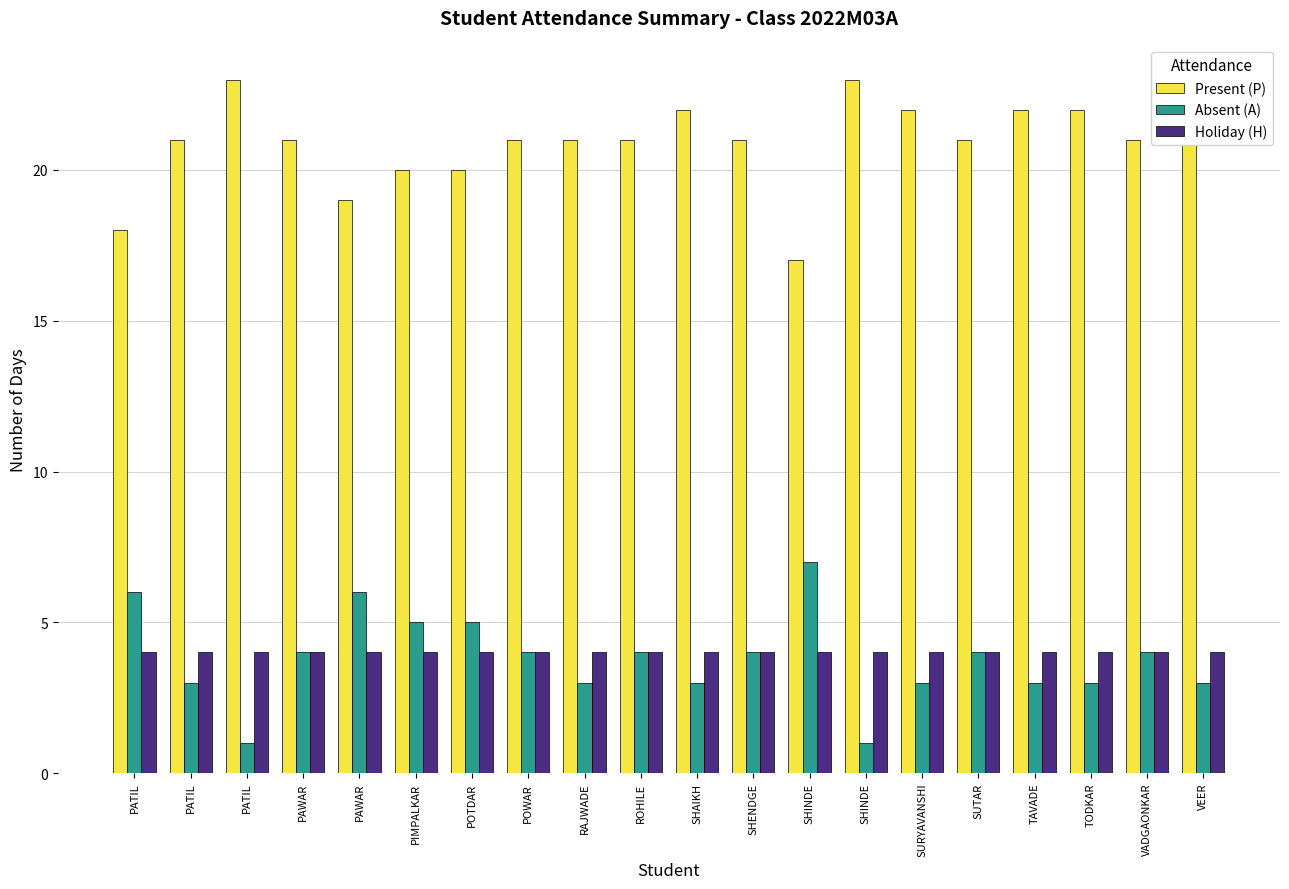

Does the chart contain stacked bars?

No